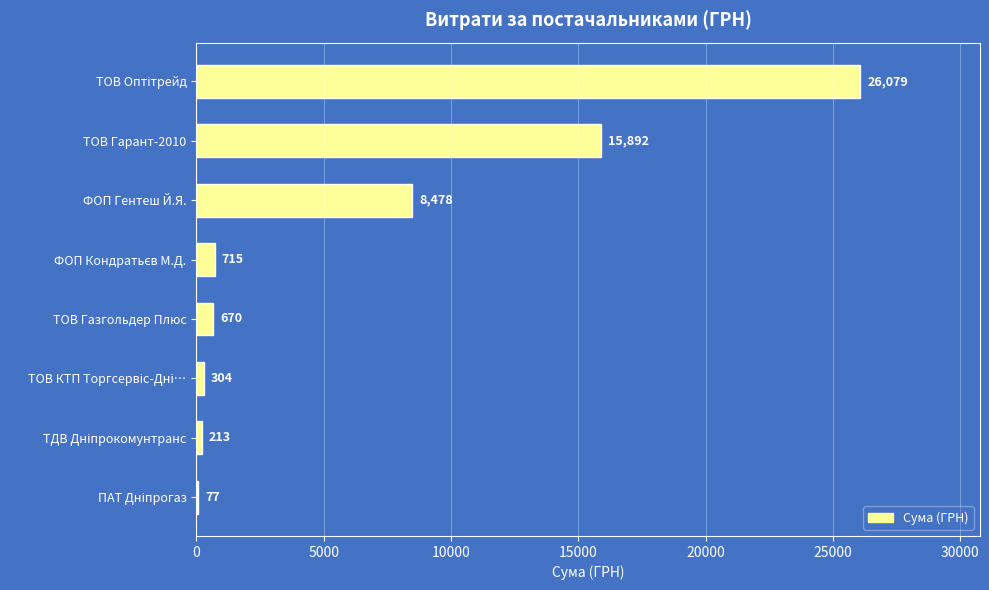

Is it true that the value at ТОВ Гарант-2010 is 5075.2?

False